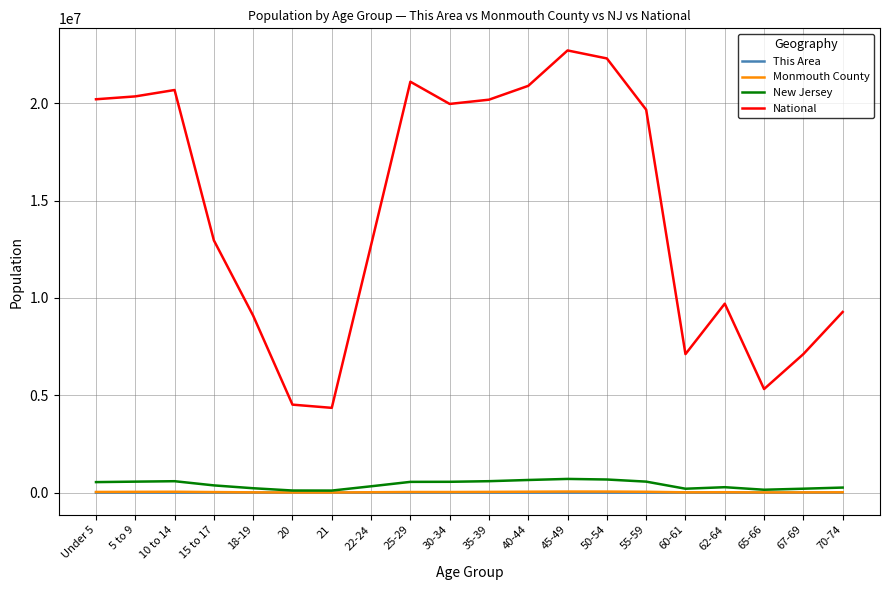

Which series has the largest range (max minus min)?

National